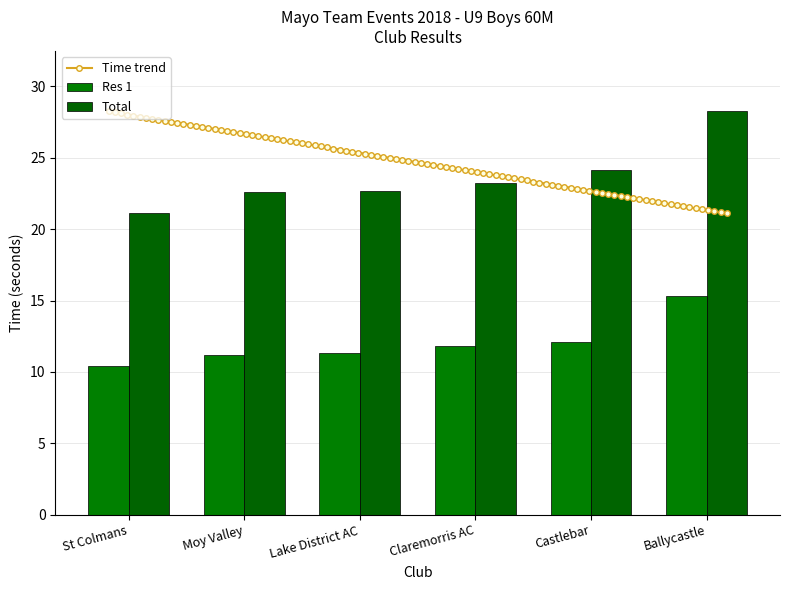

Between Moy Valley and St Colmans, which is larger?

St Colmans